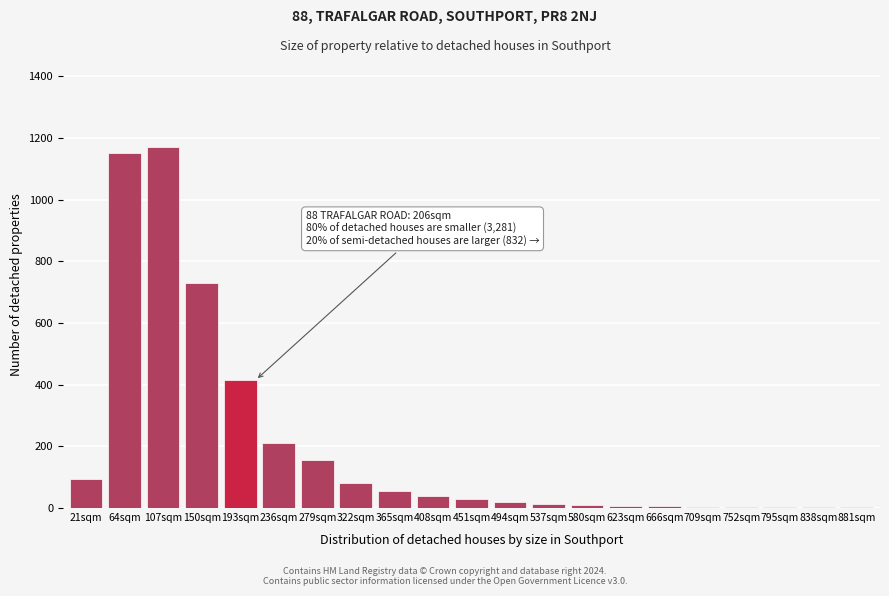

Between 150sqm and 279sqm, which is larger?

150sqm